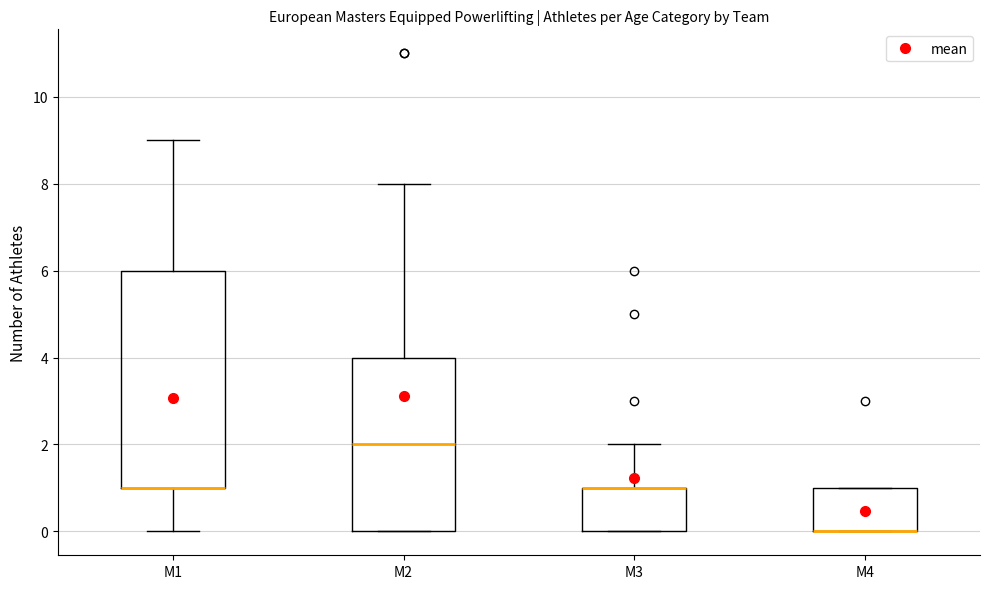

Where does the upper whisker of the box for M2 end on the y-axis? The values are not printed on the chart, so give them approximately, as read against the axis.

8